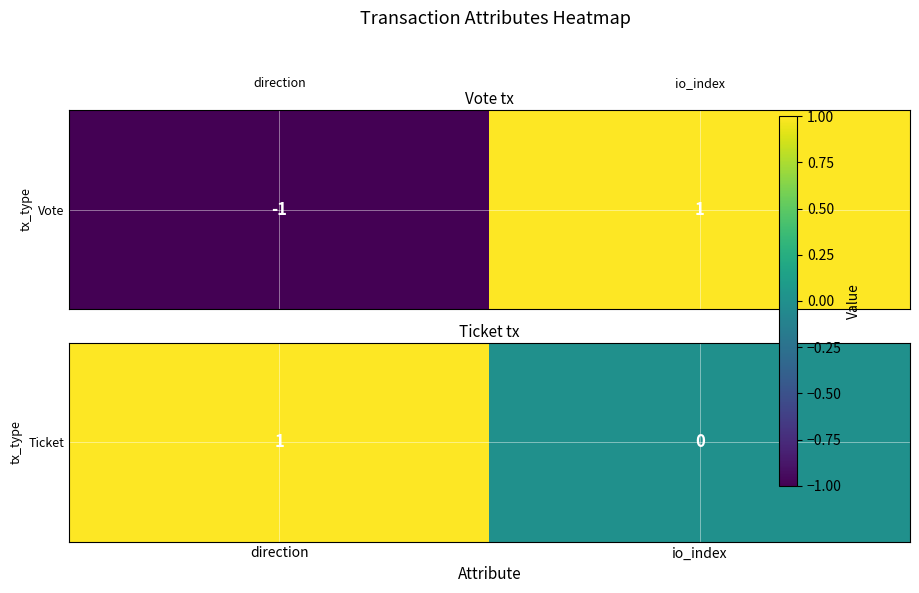

What is the difference between the values at io_index and direction?

1